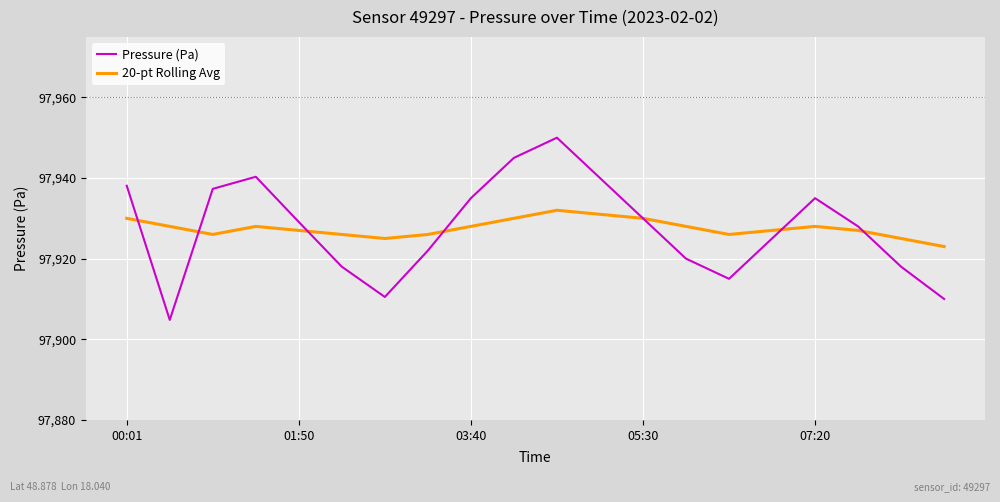

What is the maximum value for Pressure (Pa)?

97950.0